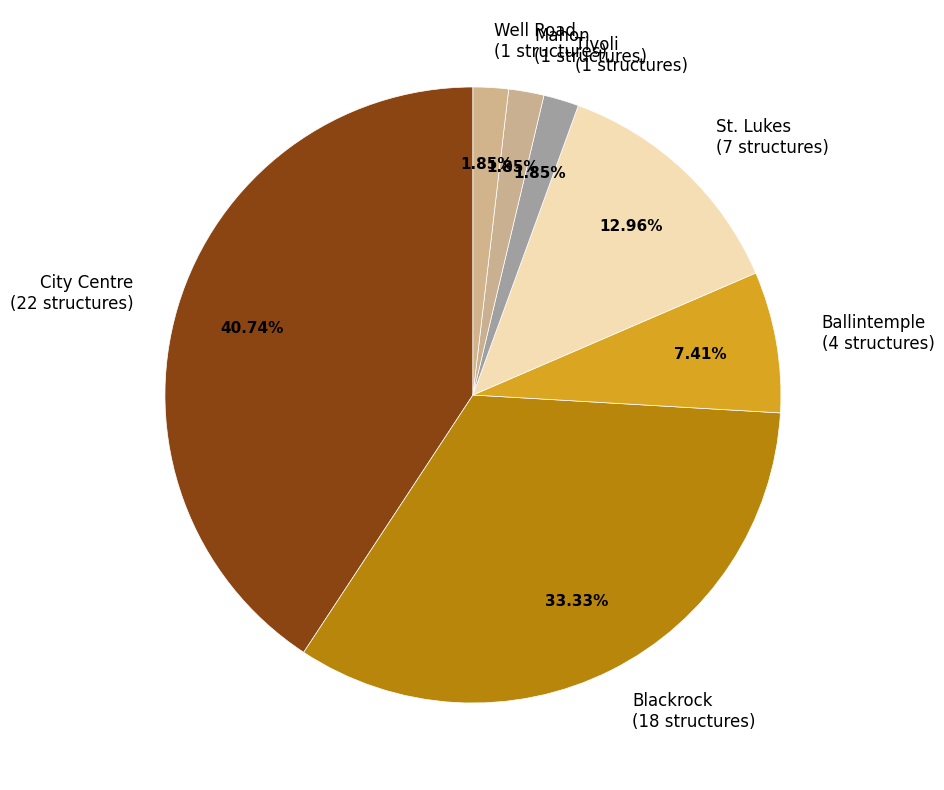

How many slices are in this pie chart?

7